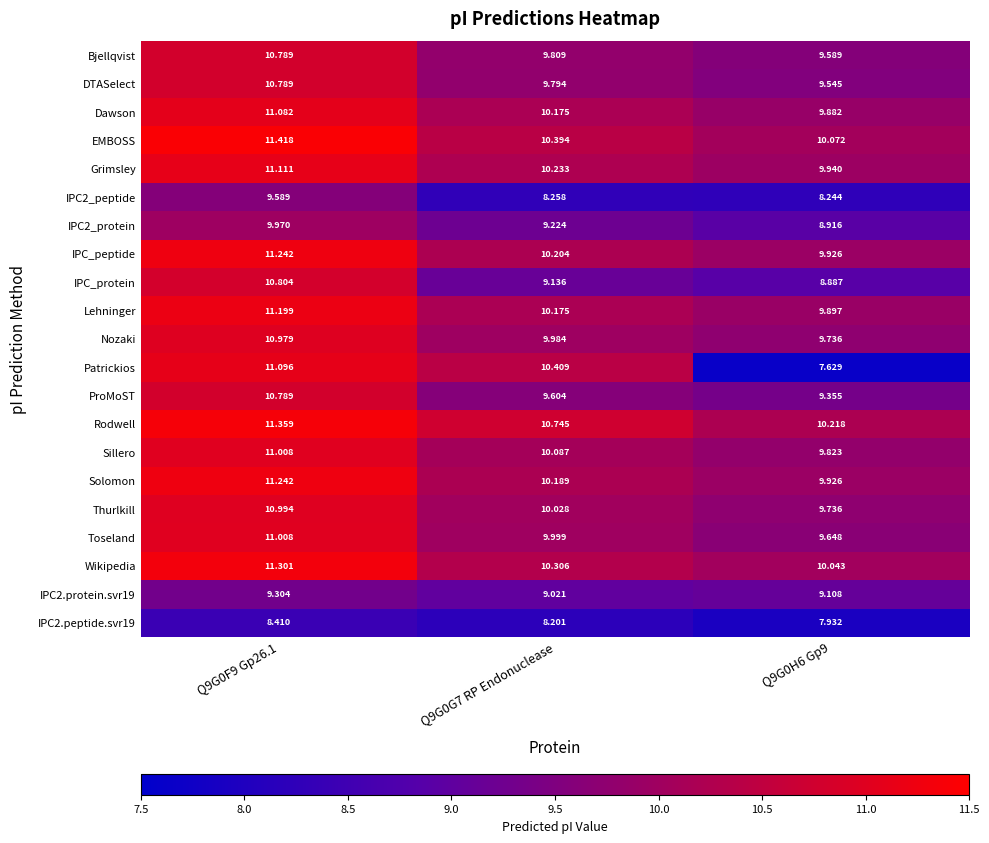

Between Q9G0F9 Gp26.1 and Q9G0G7 RP Endonuclease, which series saw the biggest shift?

IPC_protein